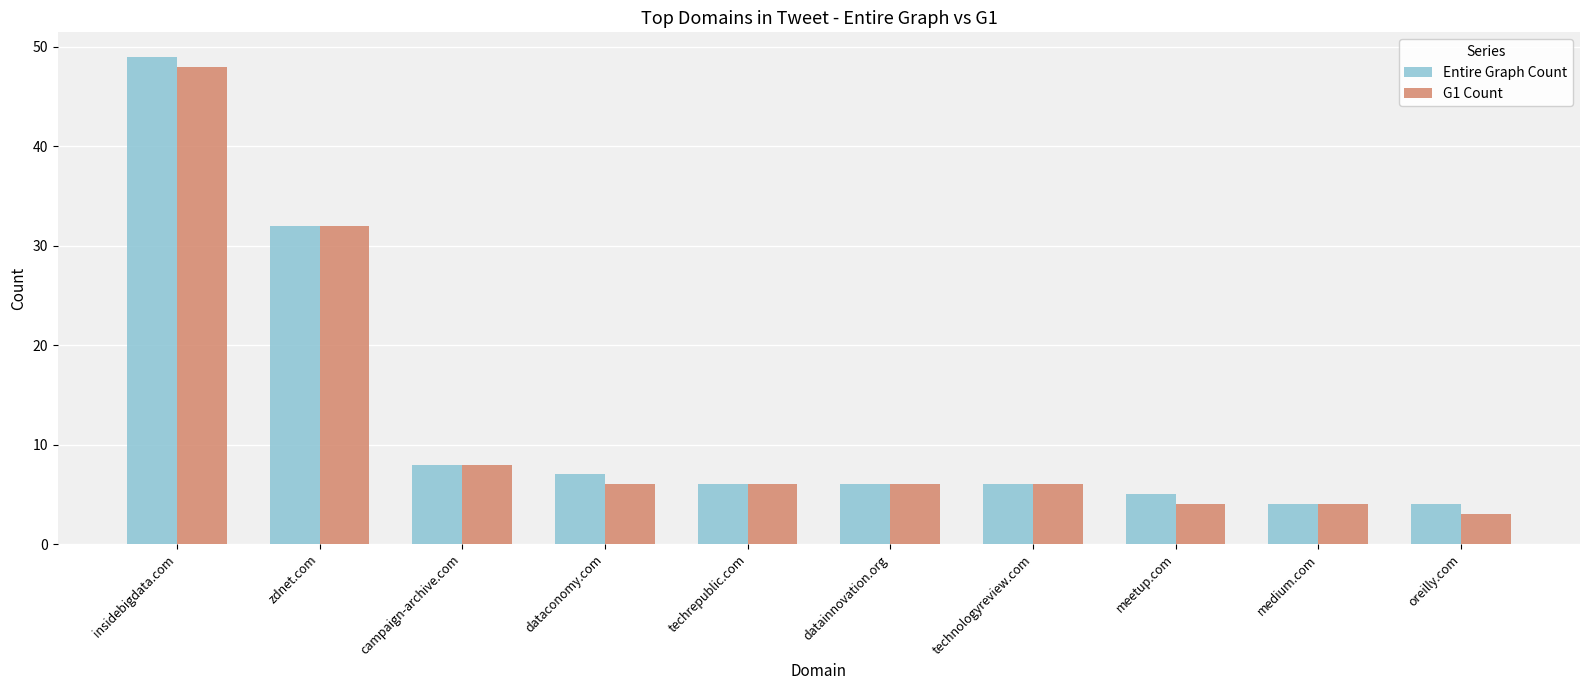

Does the chart contain any negative values?

No